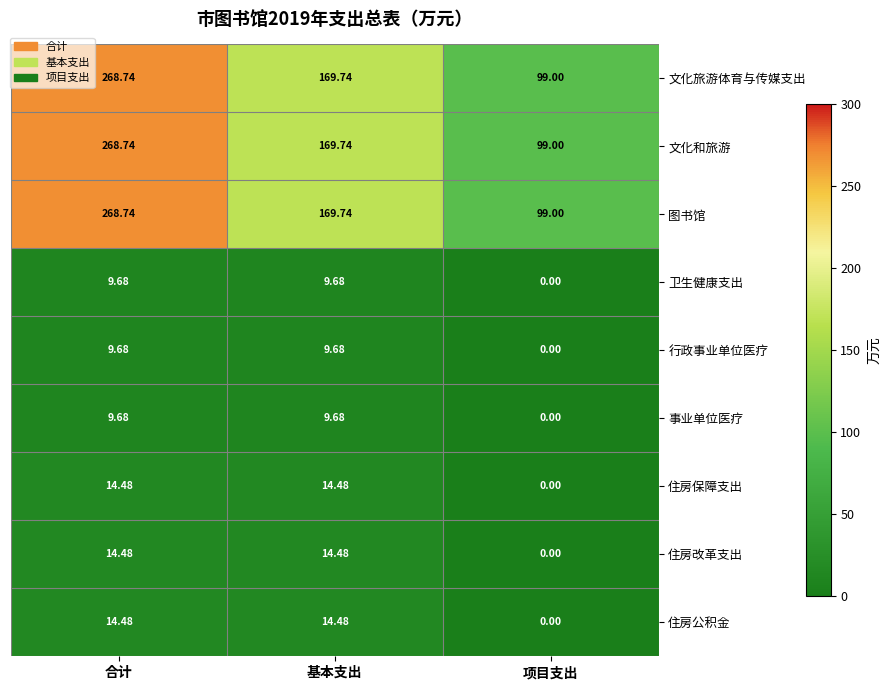

Where does the 文化和旅游 series first go above 169?

合计